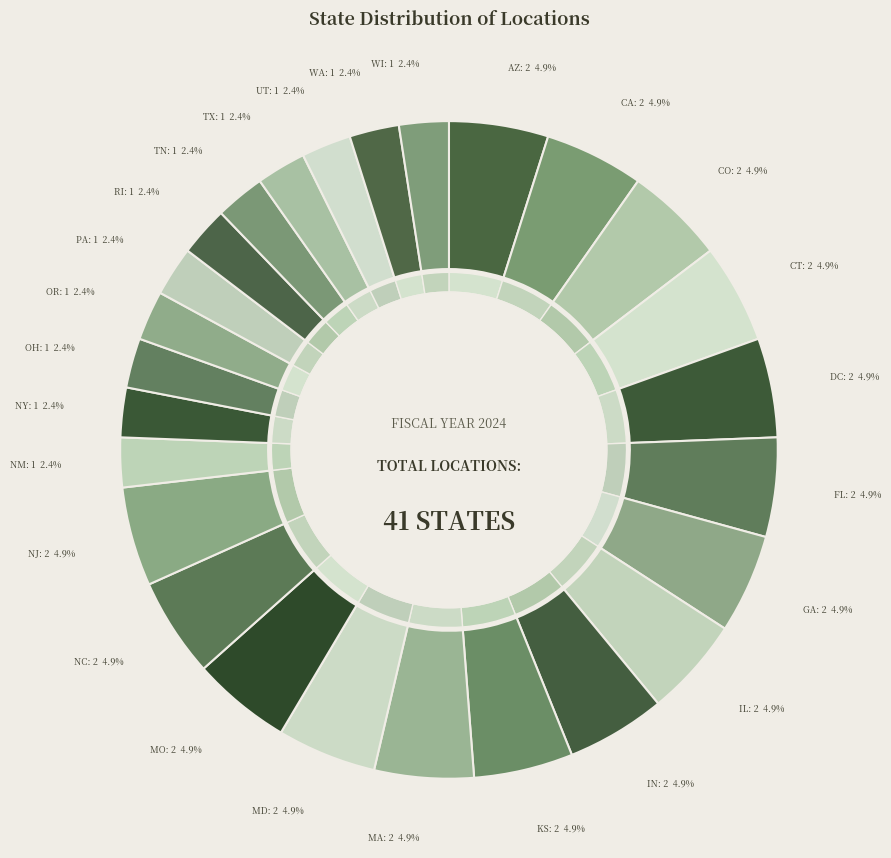

Is it true that KS is 1% of the pie?

False